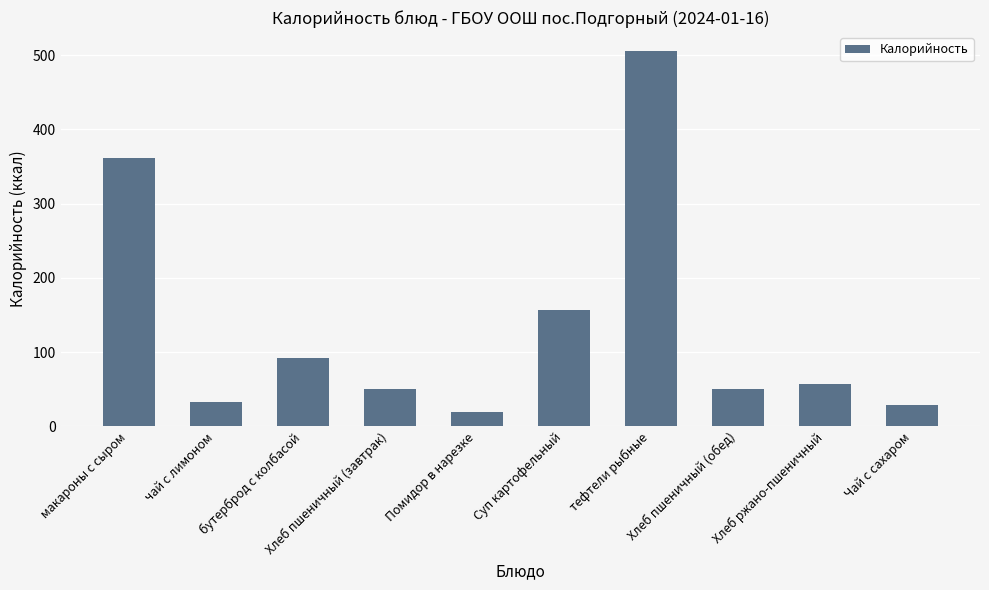

What is the difference between the maximum and minimum values?

487